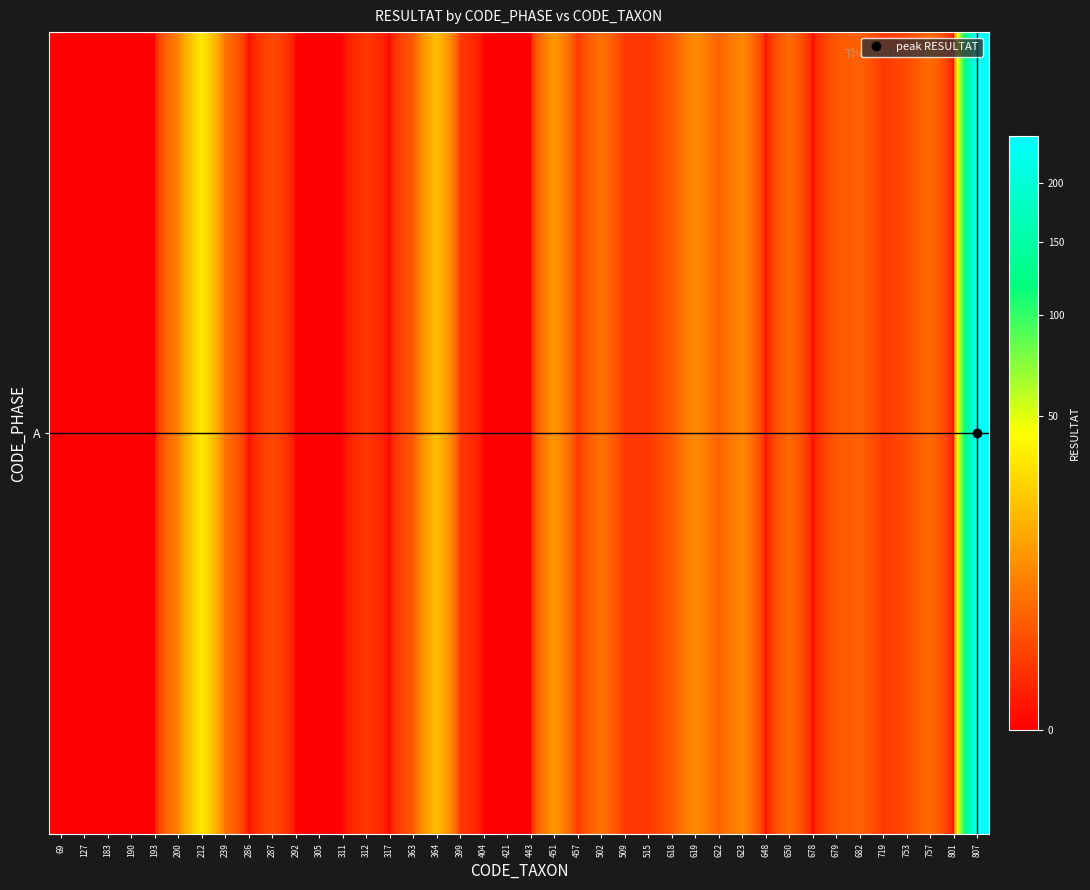

What is the sum of the values at 801 and 623?

9